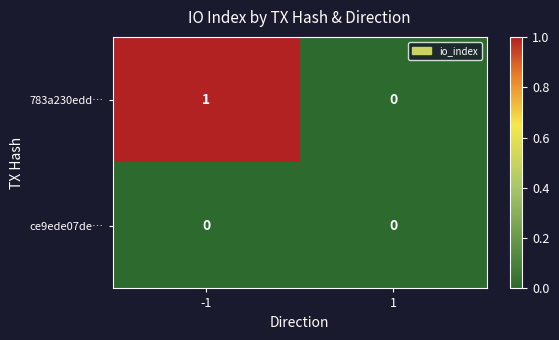

The value of 783a230edd… at -1 is 1. True or false?

True